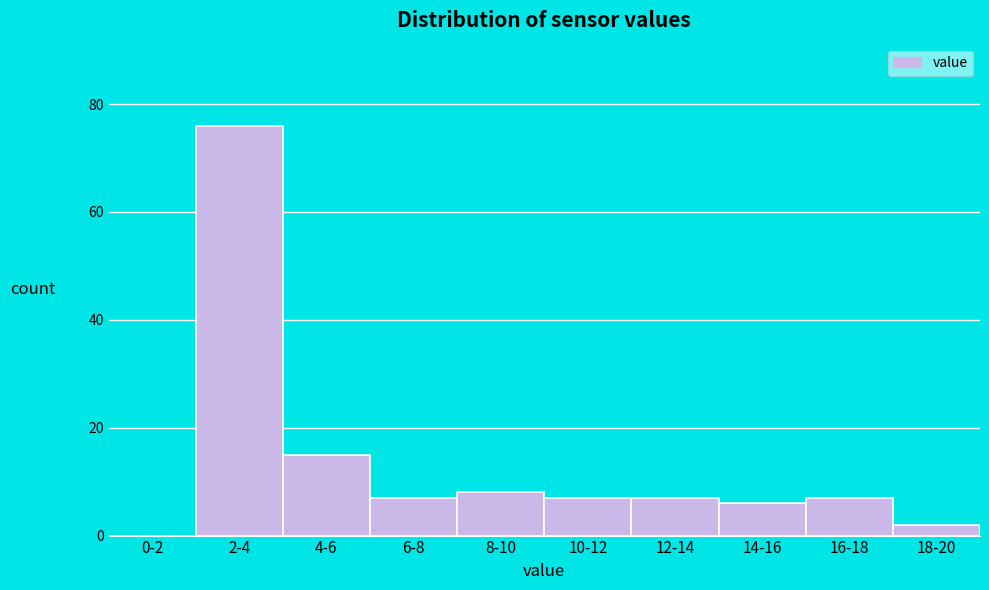

Reading left to right, extract all data points from this chart.

0-2=0	2-4=76	4-6=15	6-8=7	8-10=8	10-12=7	12-14=7	14-16=6	16-18=7	18-20=2